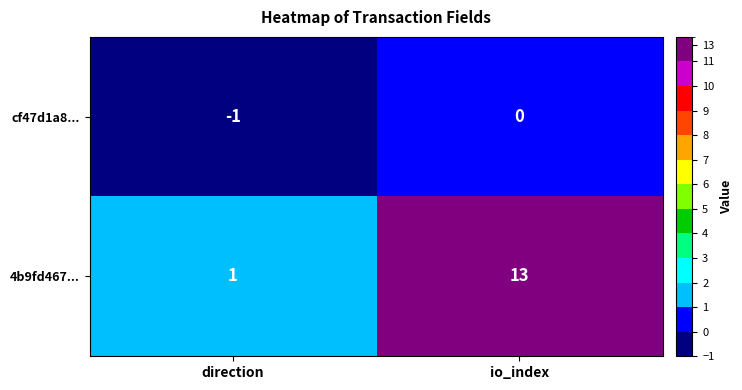

What is the sum of the 4b9fd467... values at direction and io_index?

14